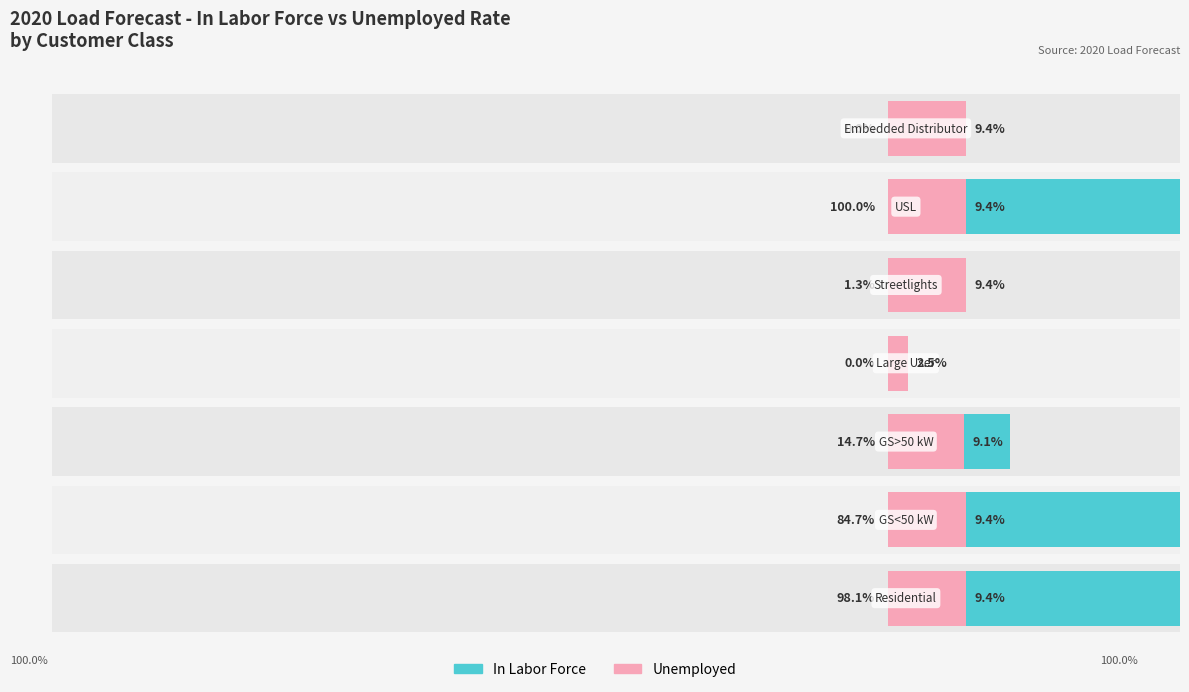

What is the total value across all series at 4?

10.7